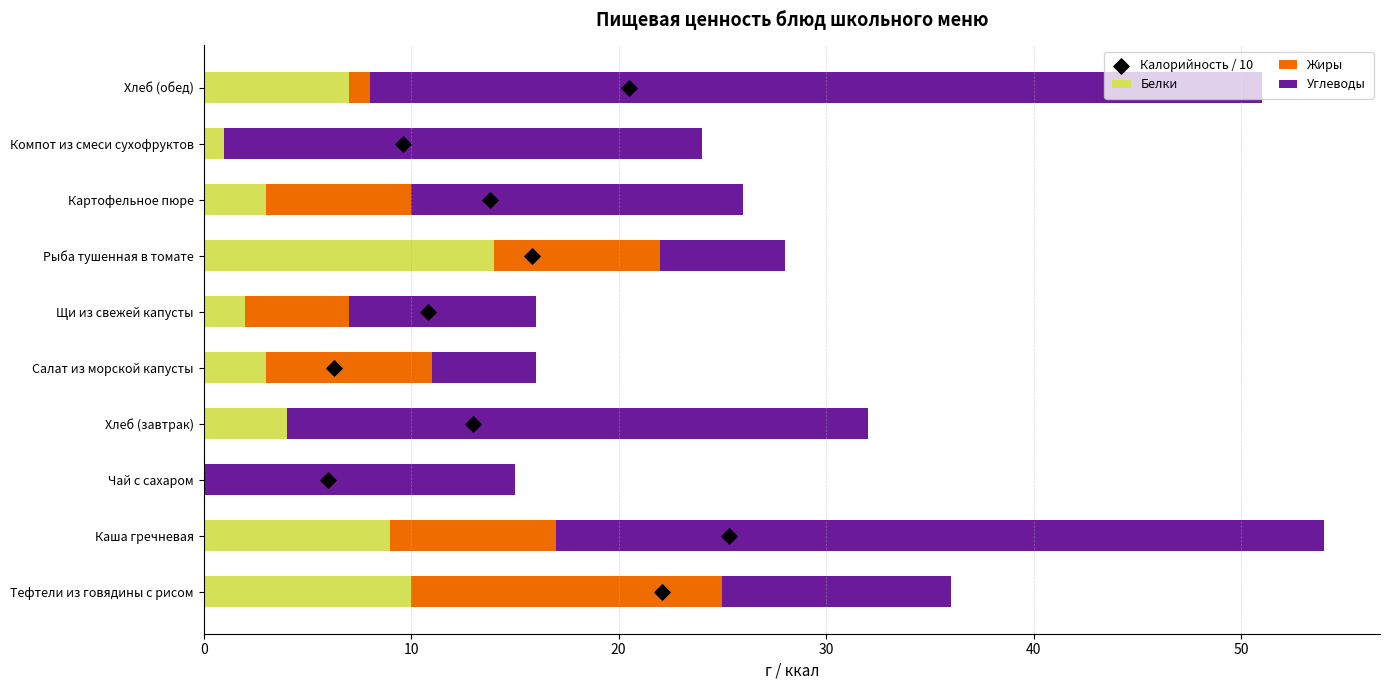

Which series has the largest total across all categories?

Углеводы